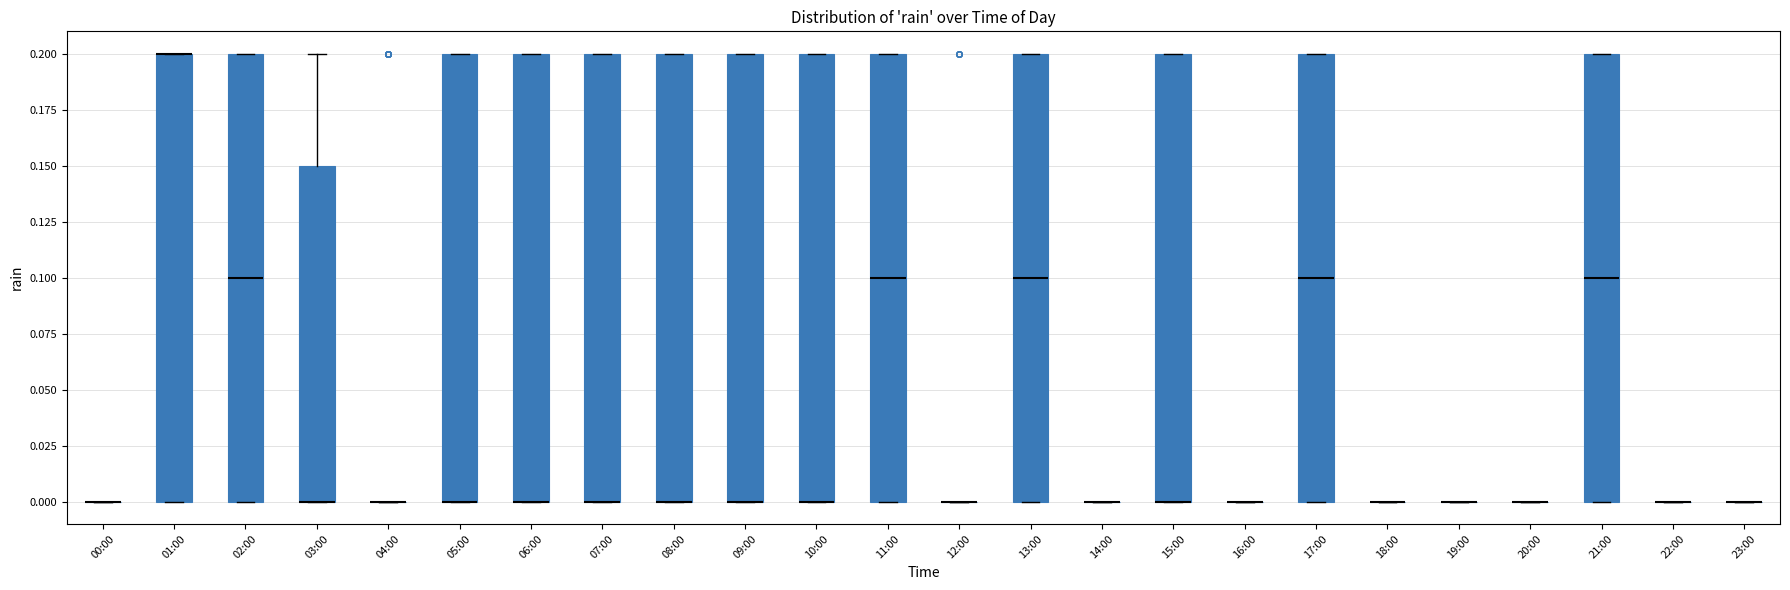

Reading left to right, transcribe this box plot: for each box, give where its median line is, the range the box spans, and where its two whiskers end, as read against the y-axis. The values are not printed on the chart, so give them approximately, as read against the axis.

00:00: box collapsed to a line at 0.00, whiskers 0.00 to 0.00
01:00: median 0.20 (drawn on the box's upper edge), box 0.00 to 0.20, whiskers 0.00 to 0.20
02:00: median 0.10, box 0.00 to 0.20, whiskers 0.00 to 0.20
03:00: median 0.00 (drawn on the box's lower edge), box 0.00 to 0.15, whiskers 0.00 to 0.20
04:00: box collapsed to a line at 0.00, whiskers 0.00 to 0.00
05:00: median 0.00 (drawn on the box's lower edge), box 0.00 to 0.20, whiskers 0.00 to 0.20
06:00: median 0.00 (drawn on the box's lower edge), box 0.00 to 0.20, whiskers 0.00 to 0.20
07:00: median 0.00 (drawn on the box's lower edge), box 0.00 to 0.20, whiskers 0.00 to 0.20
08:00: median 0.00 (drawn on the box's lower edge), box 0.00 to 0.20, whiskers 0.00 to 0.20
09:00: median 0.00 (drawn on the box's lower edge), box 0.00 to 0.20, whiskers 0.00 to 0.20
10:00: median 0.00 (drawn on the box's lower edge), box 0.00 to 0.20, whiskers 0.00 to 0.20
11:00: median 0.10, box 0.00 to 0.20, whiskers 0.00 to 0.20
12:00: box collapsed to a line at 0.00, whiskers 0.00 to 0.00
13:00: median 0.10, box 0.00 to 0.20, whiskers 0.00 to 0.20
14:00: box collapsed to a line at 0.00, whiskers 0.00 to 0.00
15:00: median 0.00 (drawn on the box's lower edge), box 0.00 to 0.20, whiskers 0.00 to 0.20
16:00: box collapsed to a line at 0.00, whiskers 0.00 to 0.00
17:00: median 0.10, box 0.00 to 0.20, whiskers 0.00 to 0.20
18:00: box collapsed to a line at 0.00, whiskers 0.00 to 0.00
19:00: box collapsed to a line at 0.00, whiskers 0.00 to 0.00
20:00: box collapsed to a line at 0.00, whiskers 0.00 to 0.00
21:00: median 0.10, box 0.00 to 0.20, whiskers 0.00 to 0.20
22:00: box collapsed to a line at 0.00, whiskers 0.00 to 0.00
23:00: box collapsed to a line at 0.00, whiskers 0.00 to 0.00